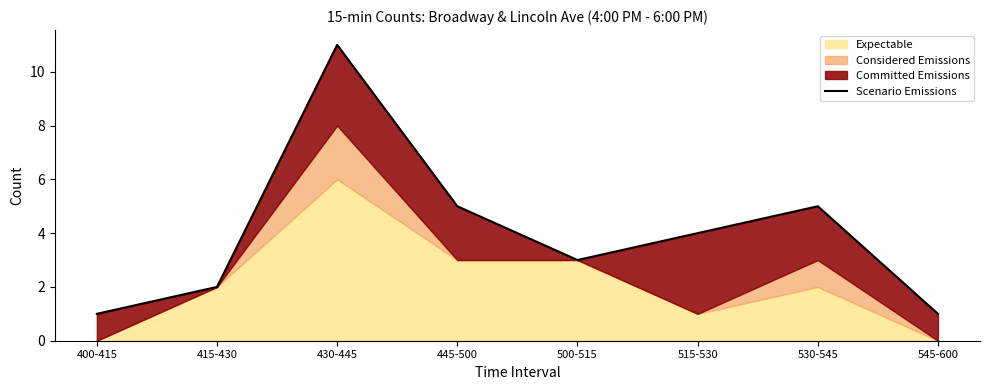

Which label corresponds to the largest value in the chart?

430-445